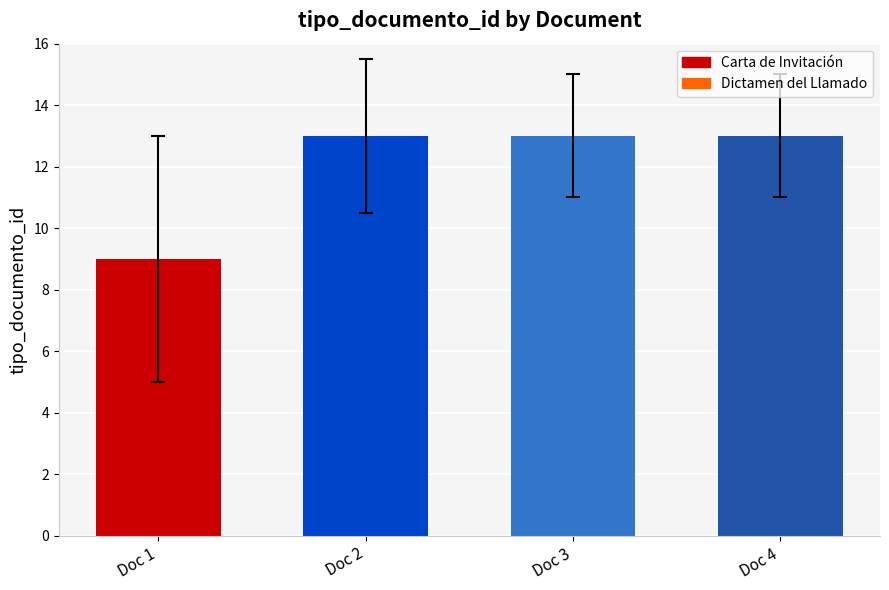

Reading left to right, transcribe all the data shown in this chart.

Doc 1=9	Doc 2=13	Doc 3=13	Doc 4=13